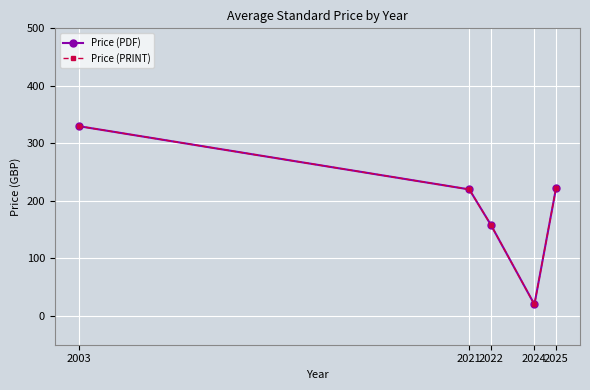

In Price (PRINT), how many points are lower than both neighbors (excluding endpoints)?

1